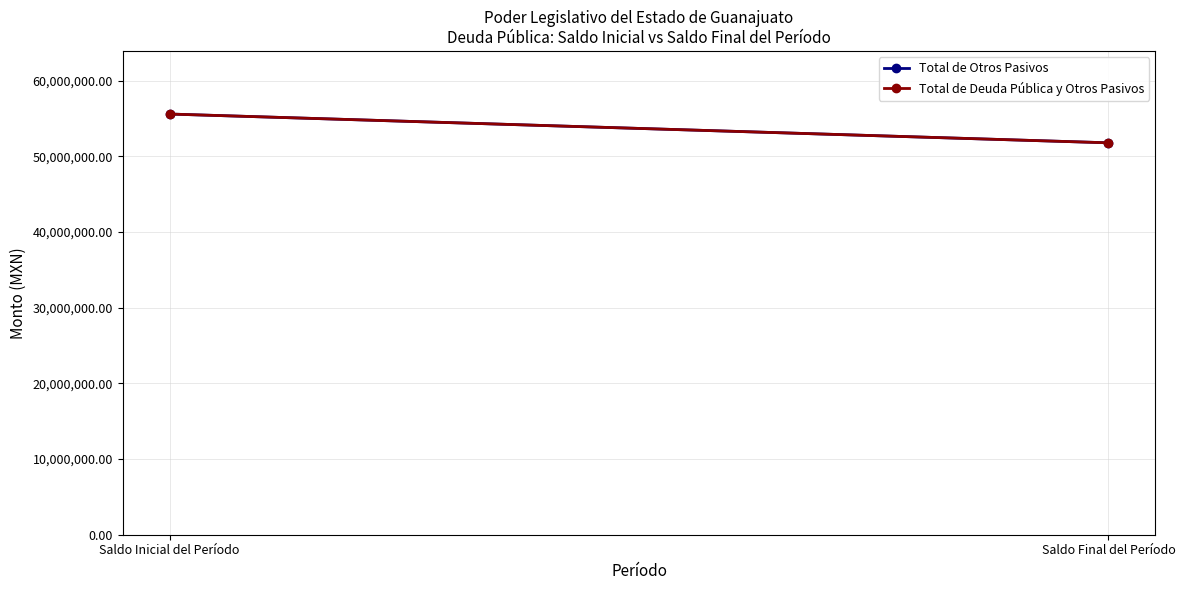

What is the greatest value displayed?

55585815.2